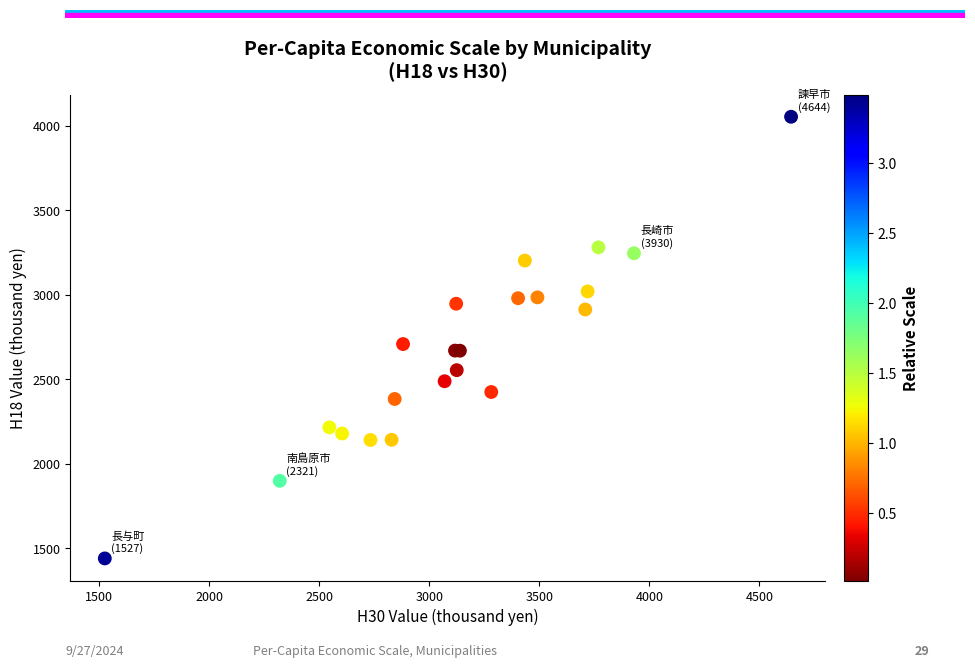

What Y value in the scatter plot is closest to 2747?

2709.5